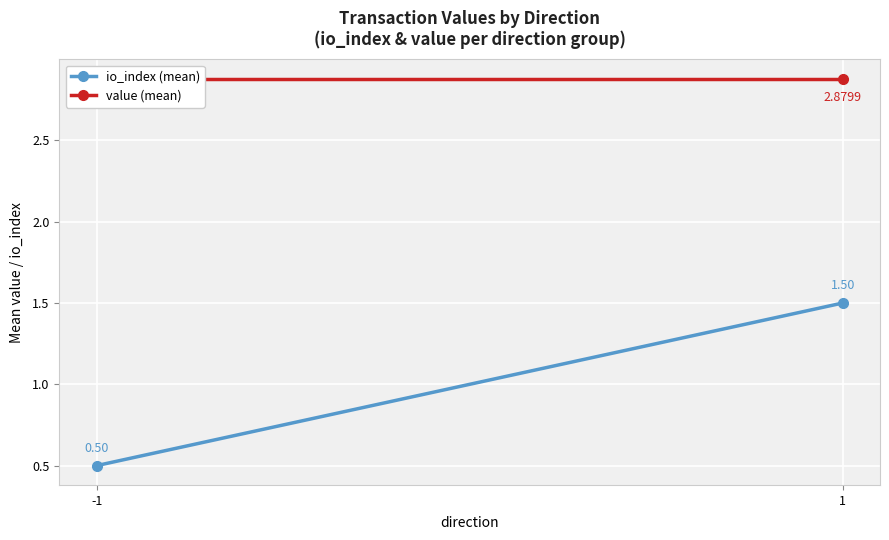

What is the smallest value displayed?

0.5